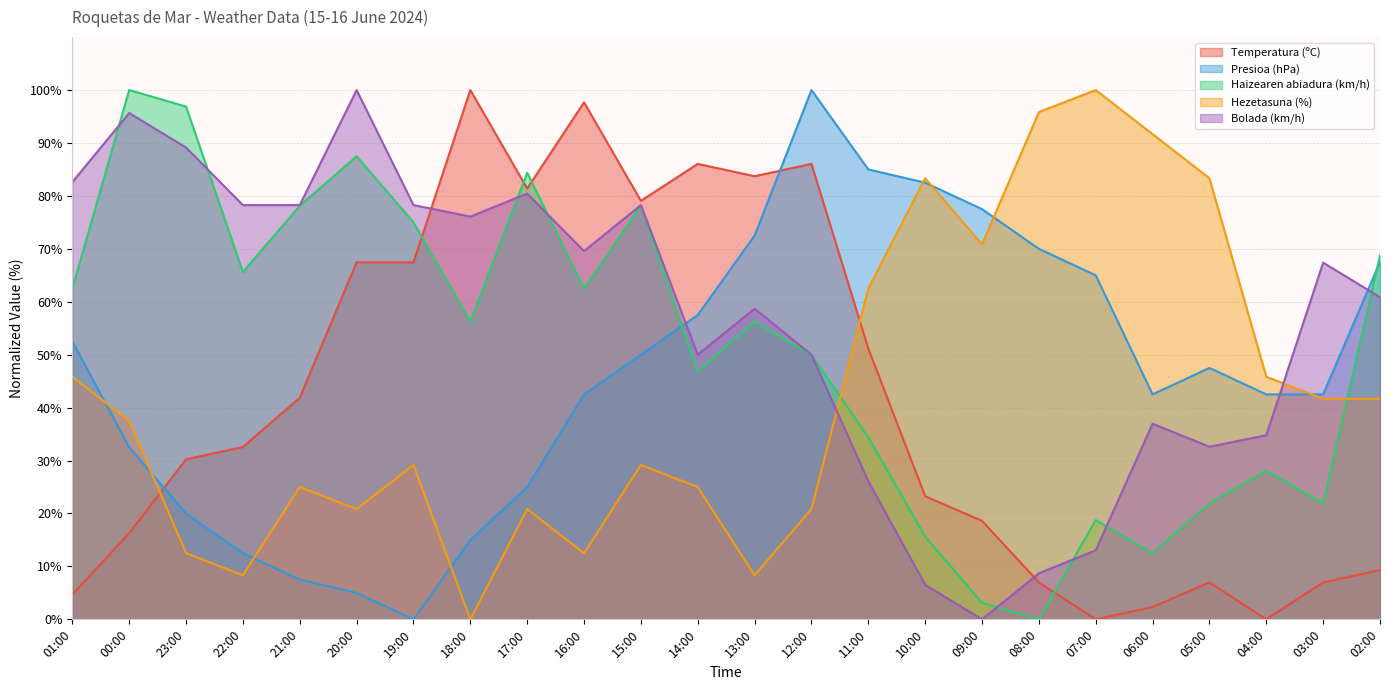

Which category has the lowest value in the Haizearen abiadura (km/h) series?

08:00